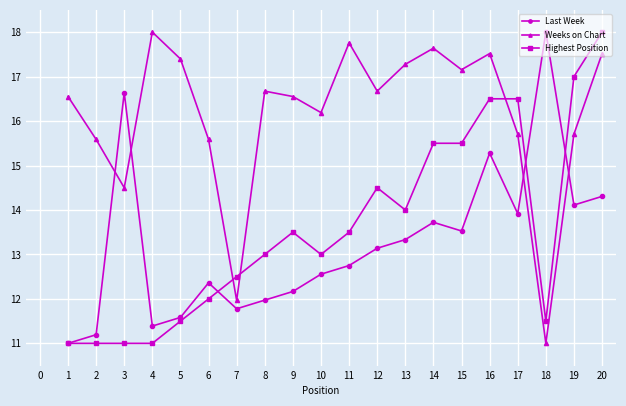

True or false: Highest Position and Weeks on Chart cross at least once.

True